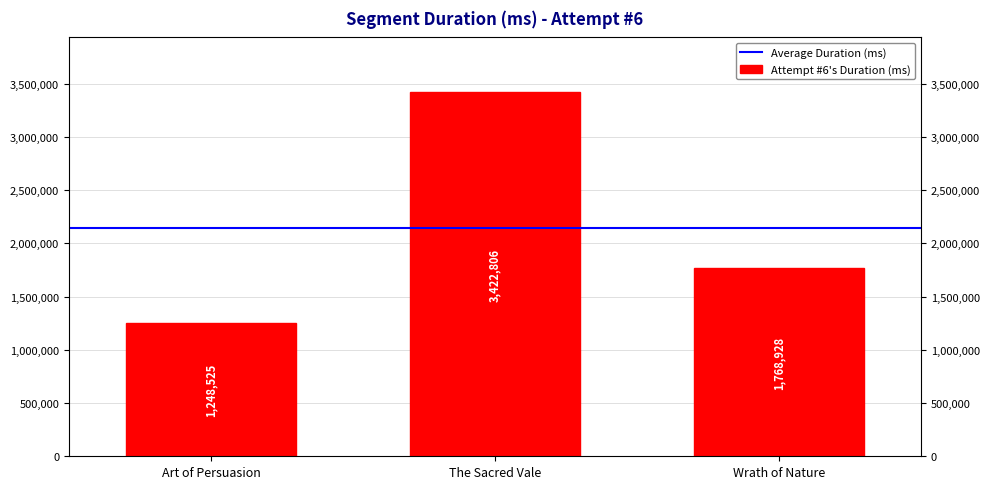

Count the number of categories in the chart.

3